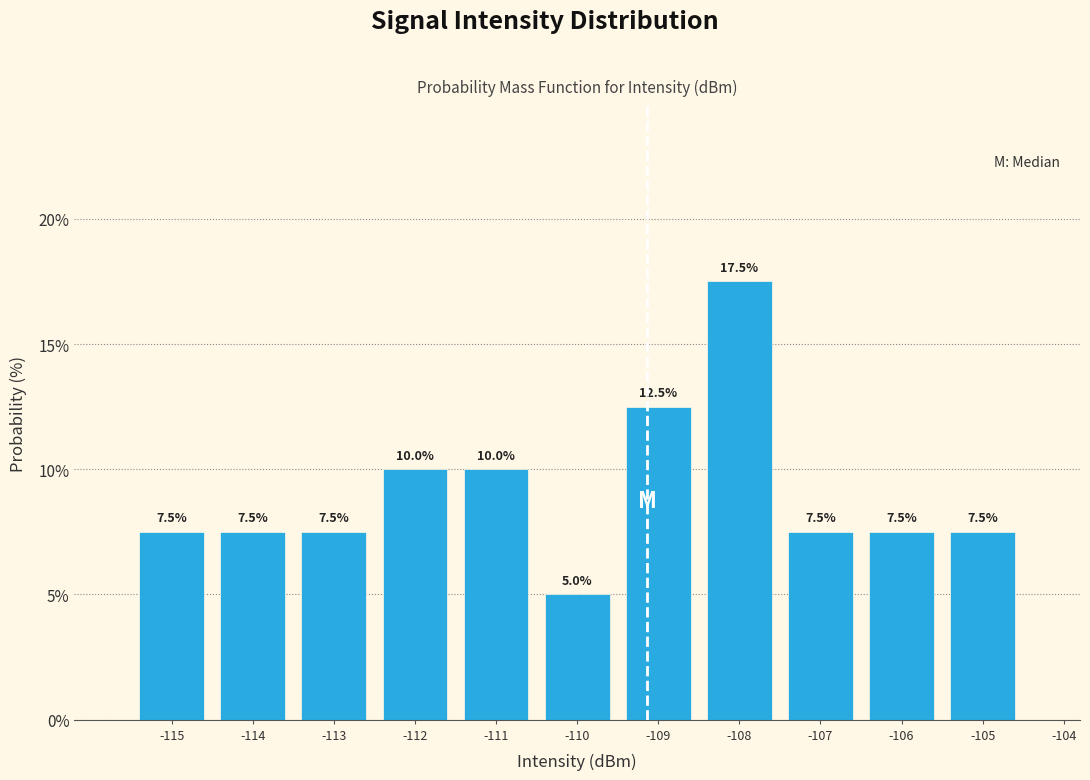

Reading left to right, what are all the values shown in this chart?

-115=7.5	-114=7.5	-113=7.5	-112=10.0	-111=10.0	-110=5.0	-109=12.5	-108=17.5	-107=7.5	-106=7.5	-105=7.5	-104=0.0